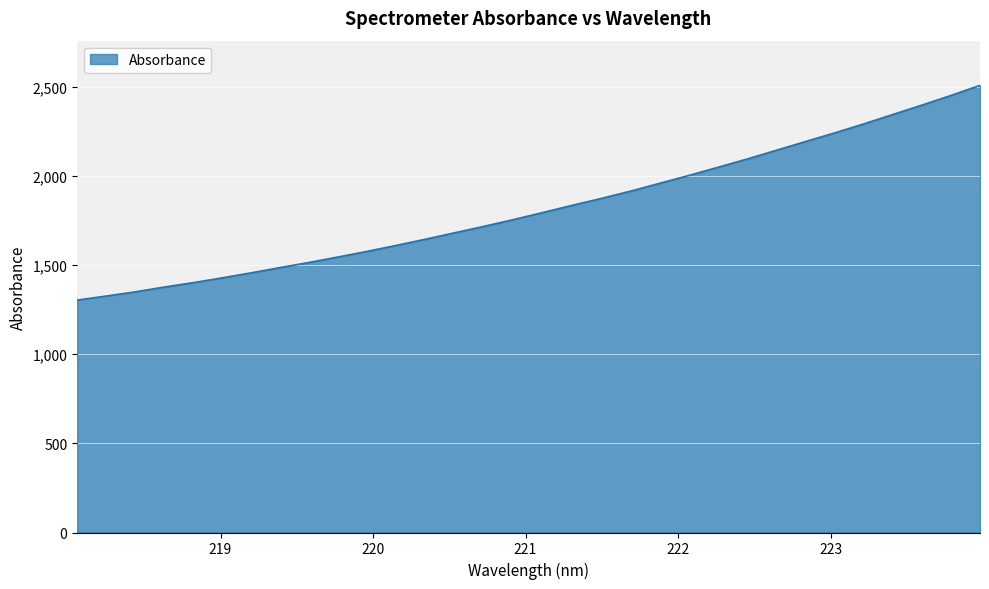

What is the difference between the maximum and minimum values?

1204.8